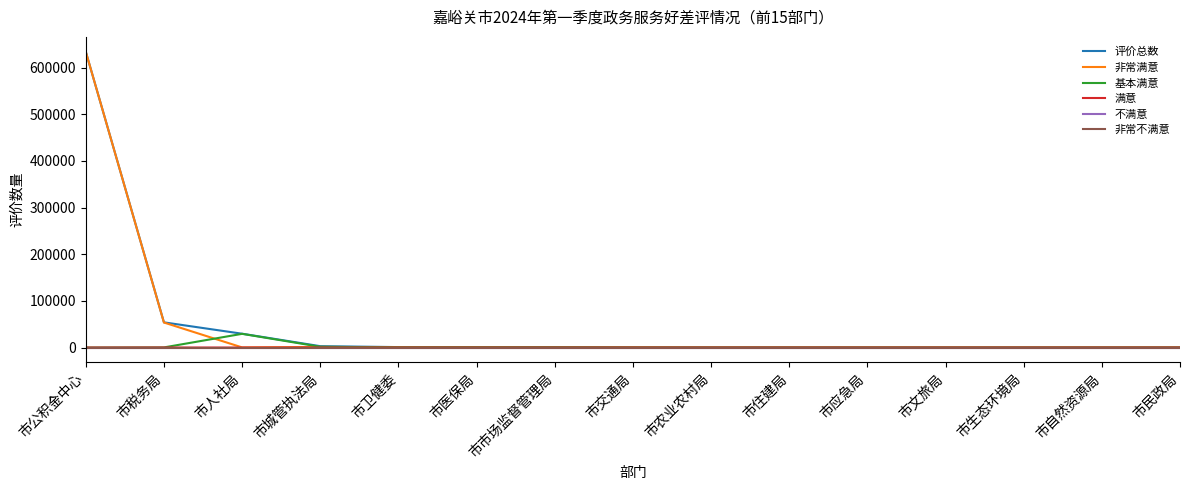

Which series changed the most between 市人社局 and 市城管执法局?

基本满意